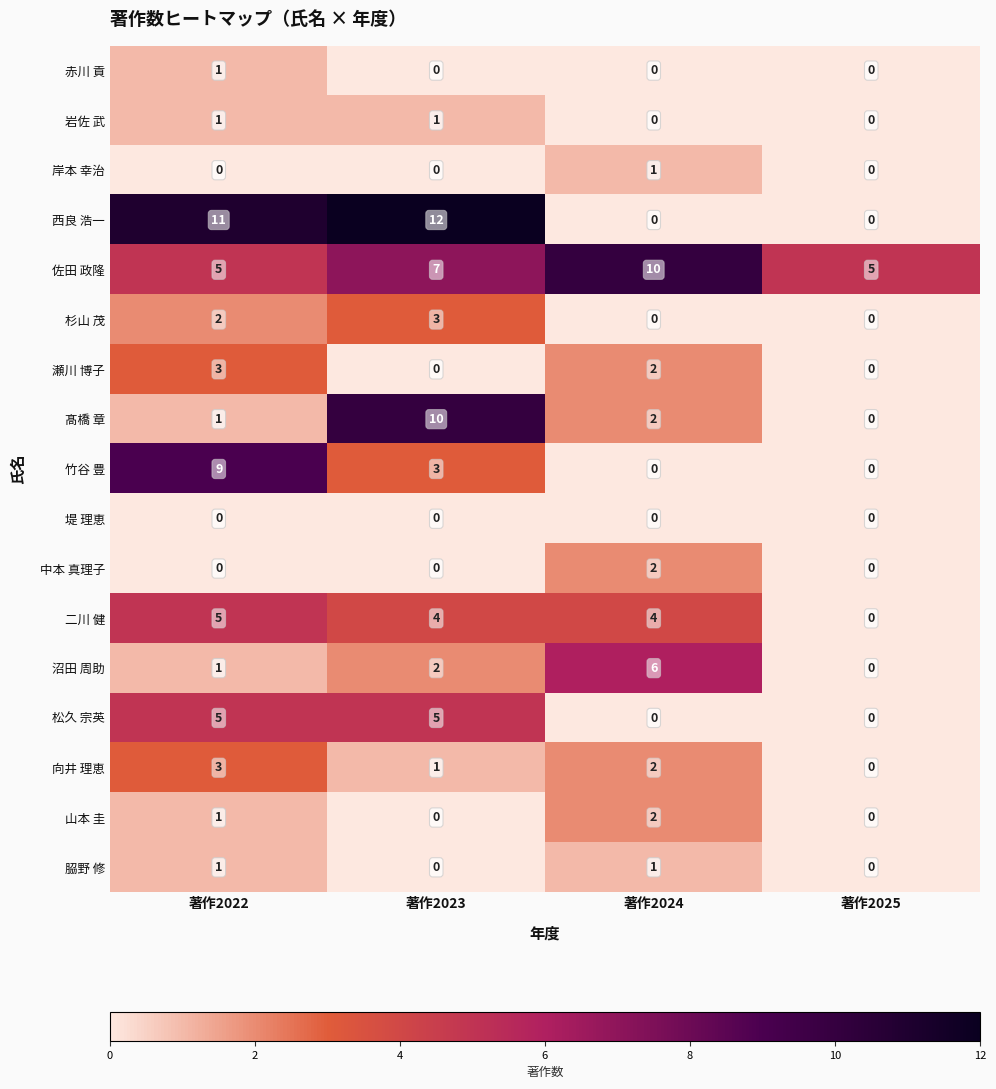

What is the difference between the highest and lowest values at 著作2022?

11